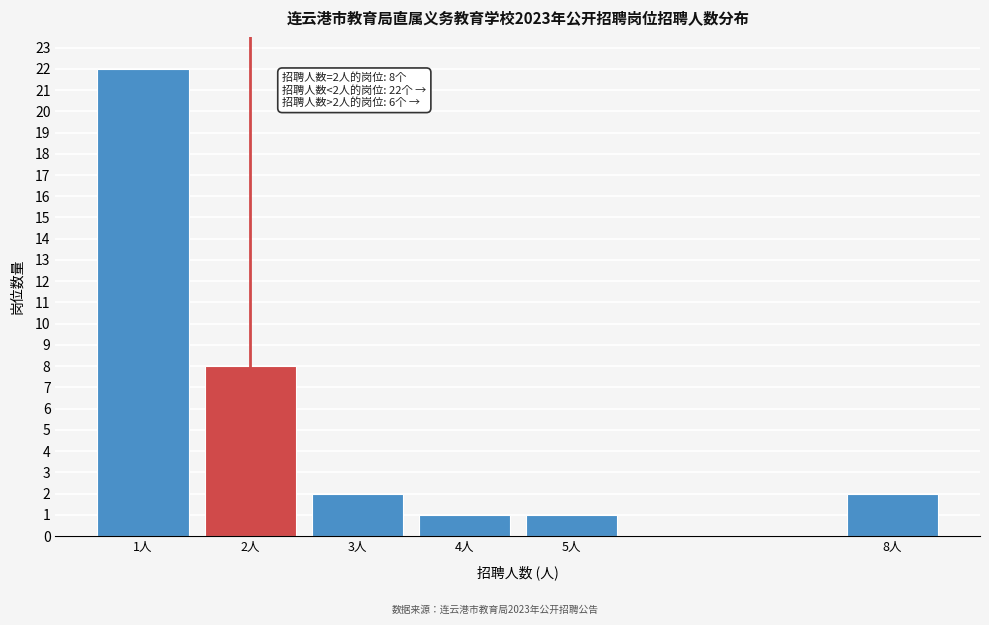

Reading left to right, extract all data points from this chart.

1人=22	2人=8	3人=2	4人=1	5人=1	8人=2